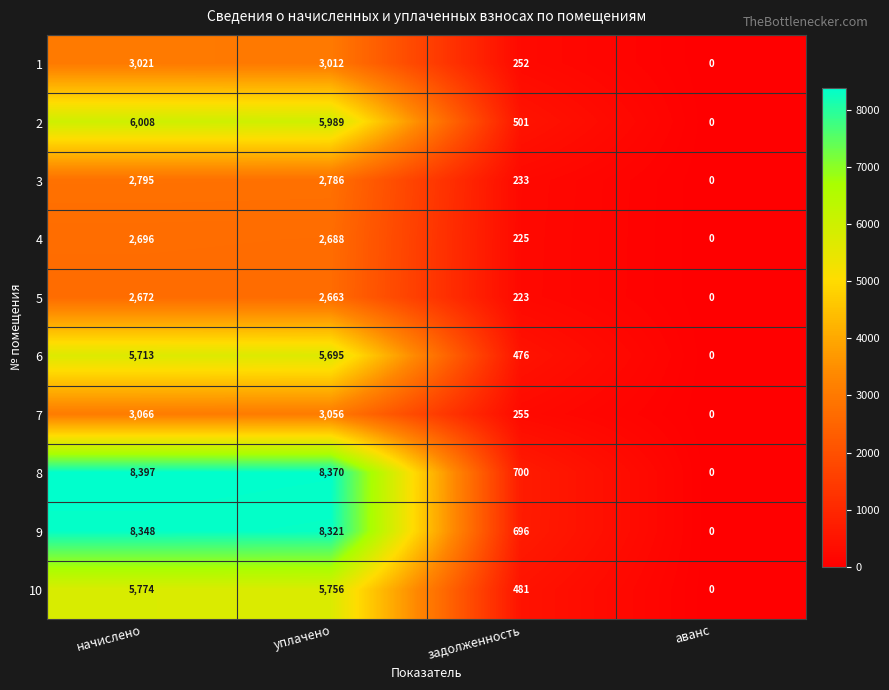

What is the total value across all series at начислено?

48490